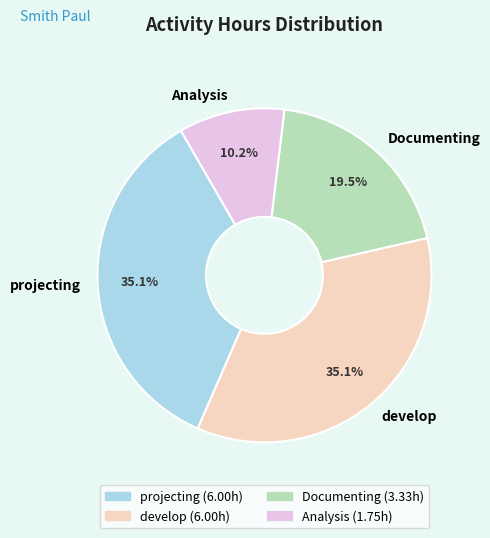

Which category has the smallest portion of the pie?

Analysis